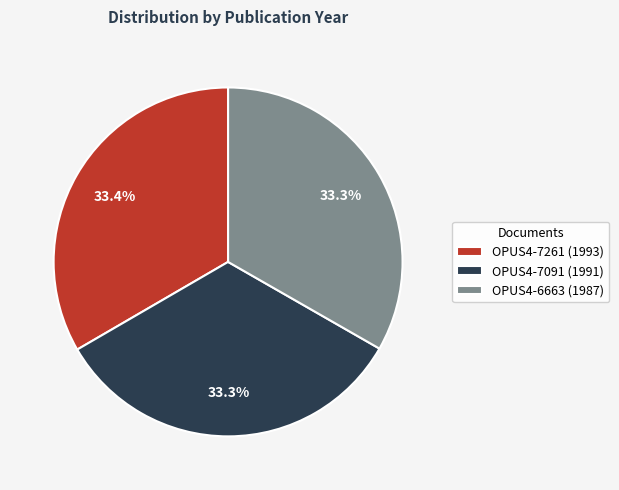

Does OPUS4-7261 (1993) represent more than half of the total?

No